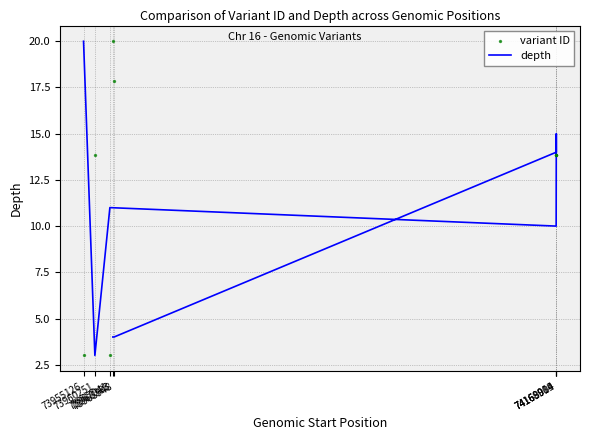

Which series has the widest spread of Y values?

depth